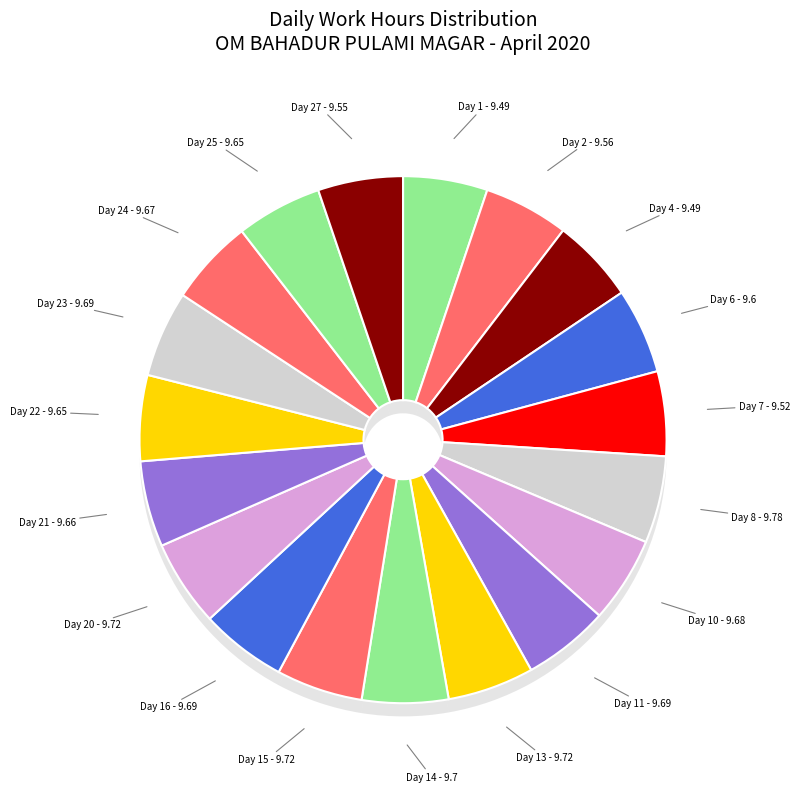

Does Day 8 account for over 50% of the chart?

No